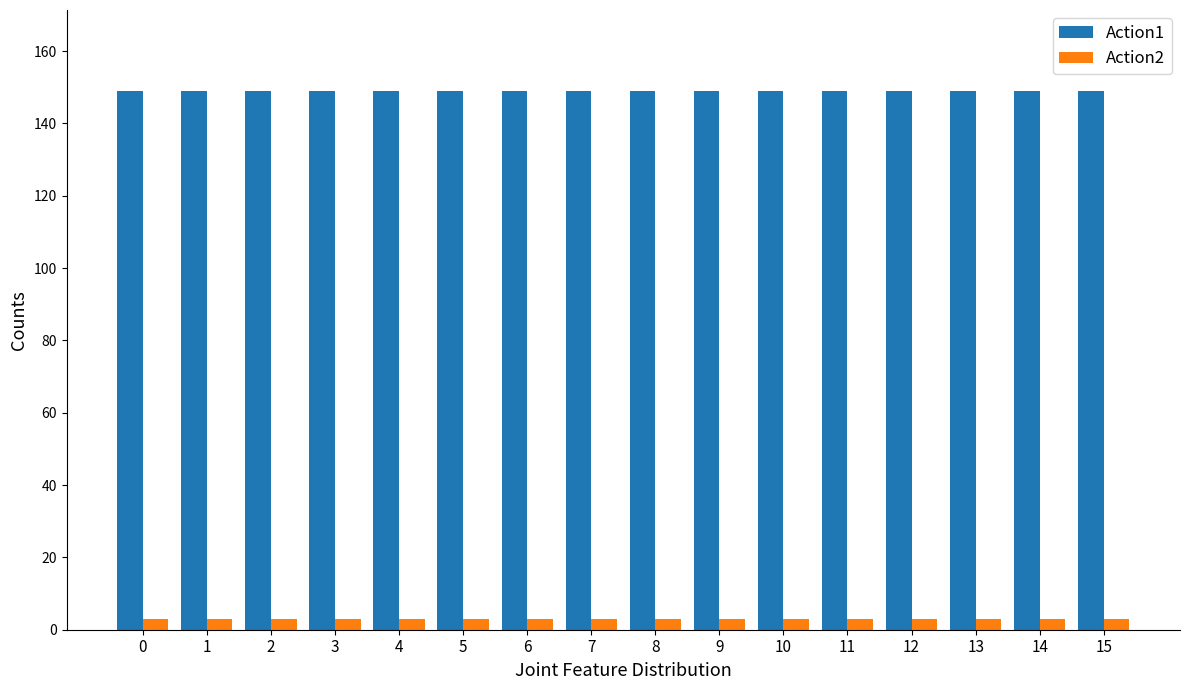

What is the sum of all Action2 values?

48